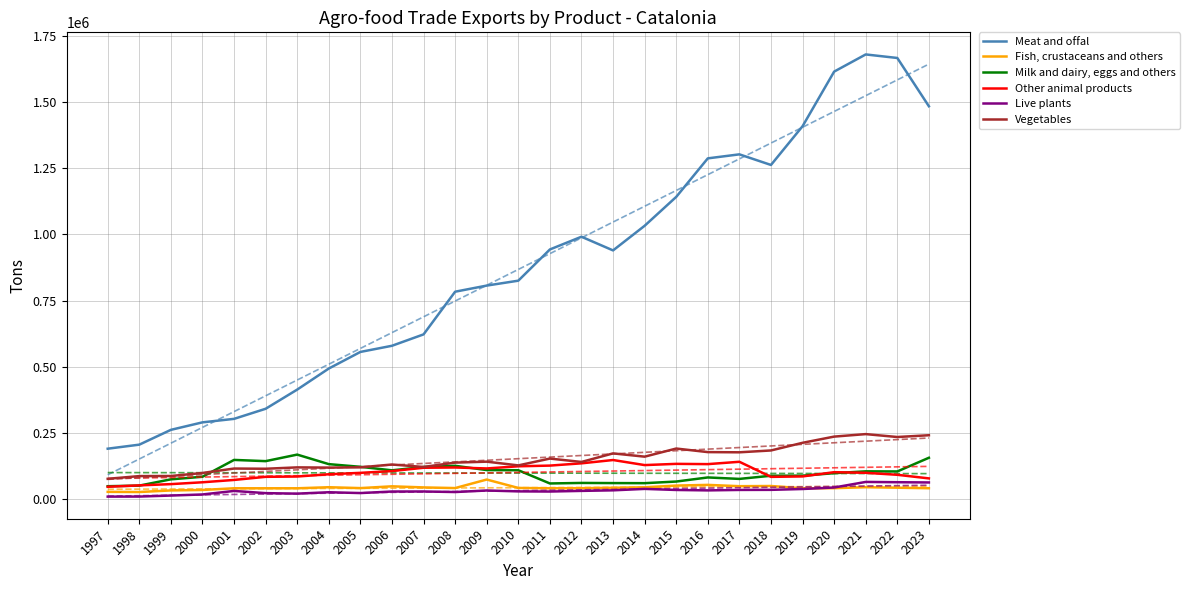

Between 2000 and 2001, which series saw the biggest shift?

Milk and dairy, eggs and others